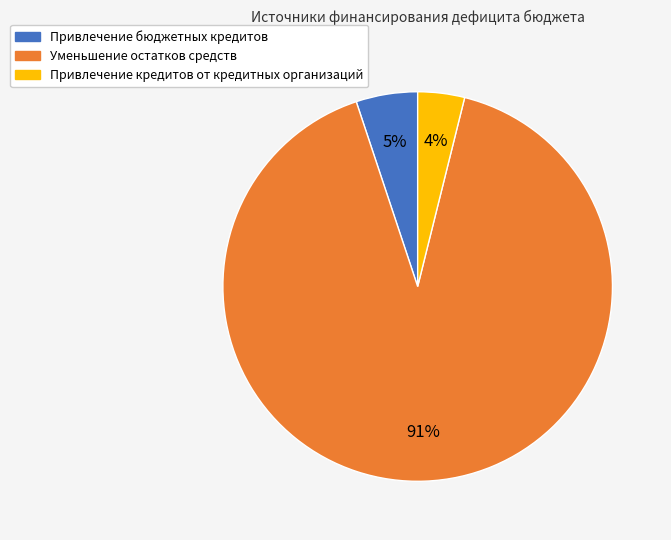

How many slices are in this pie chart?

3